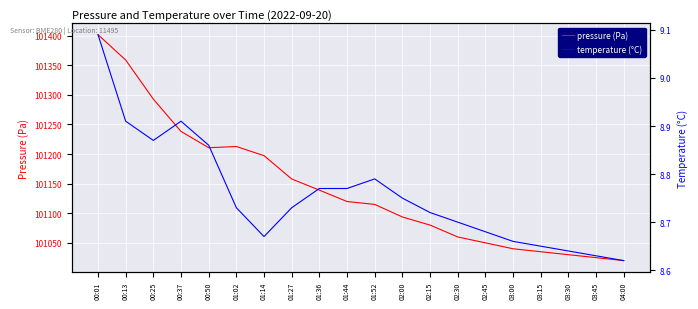

At which label is temperature (°C) closest to 8?

04:00